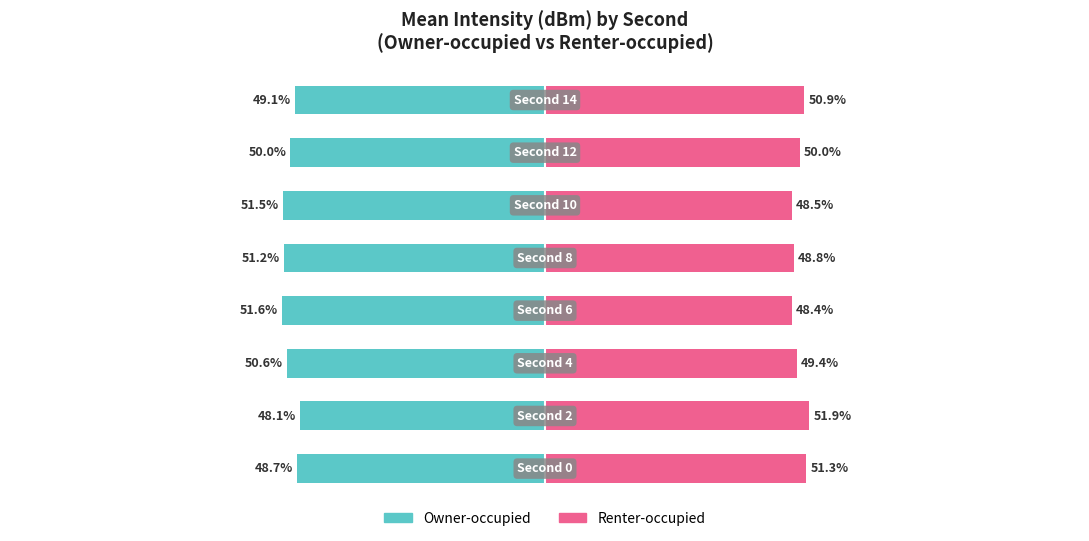

What position from the right is 50?

1